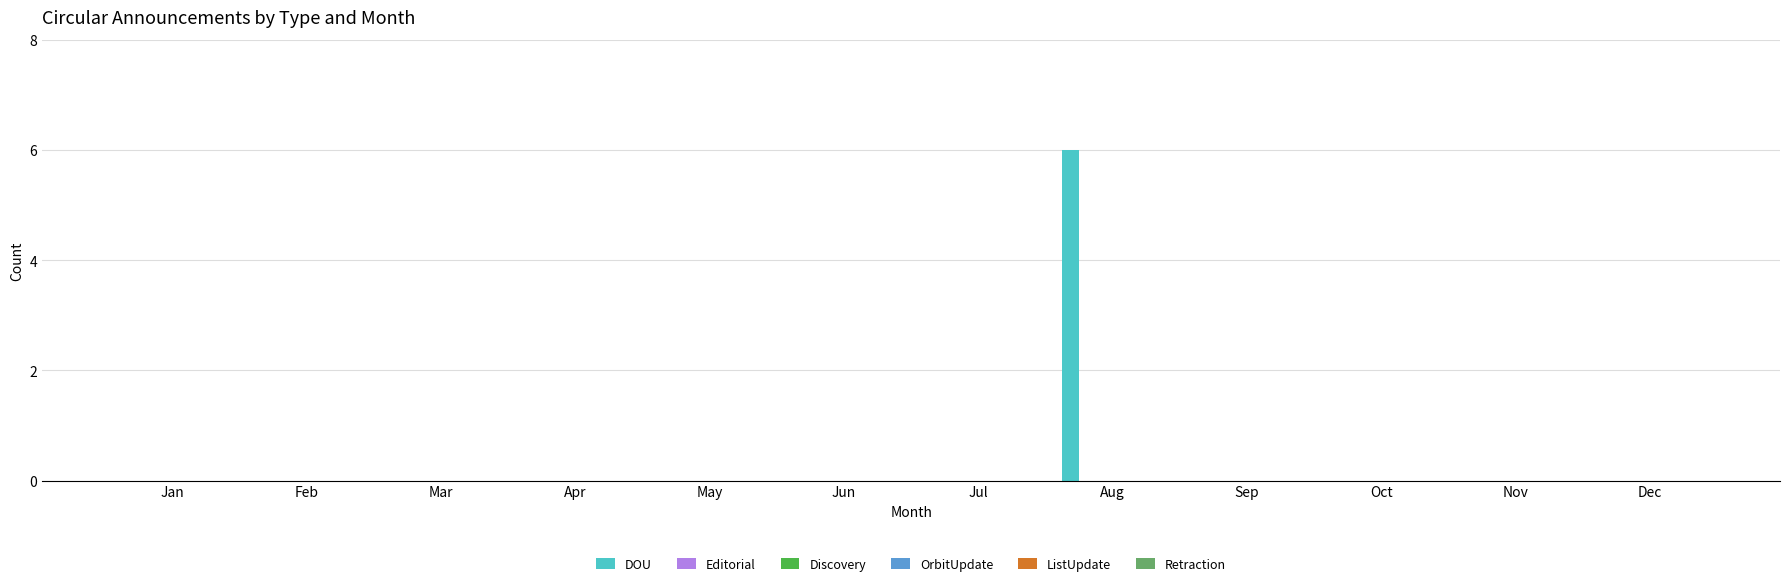

Does the chart contain stacked bars?

No